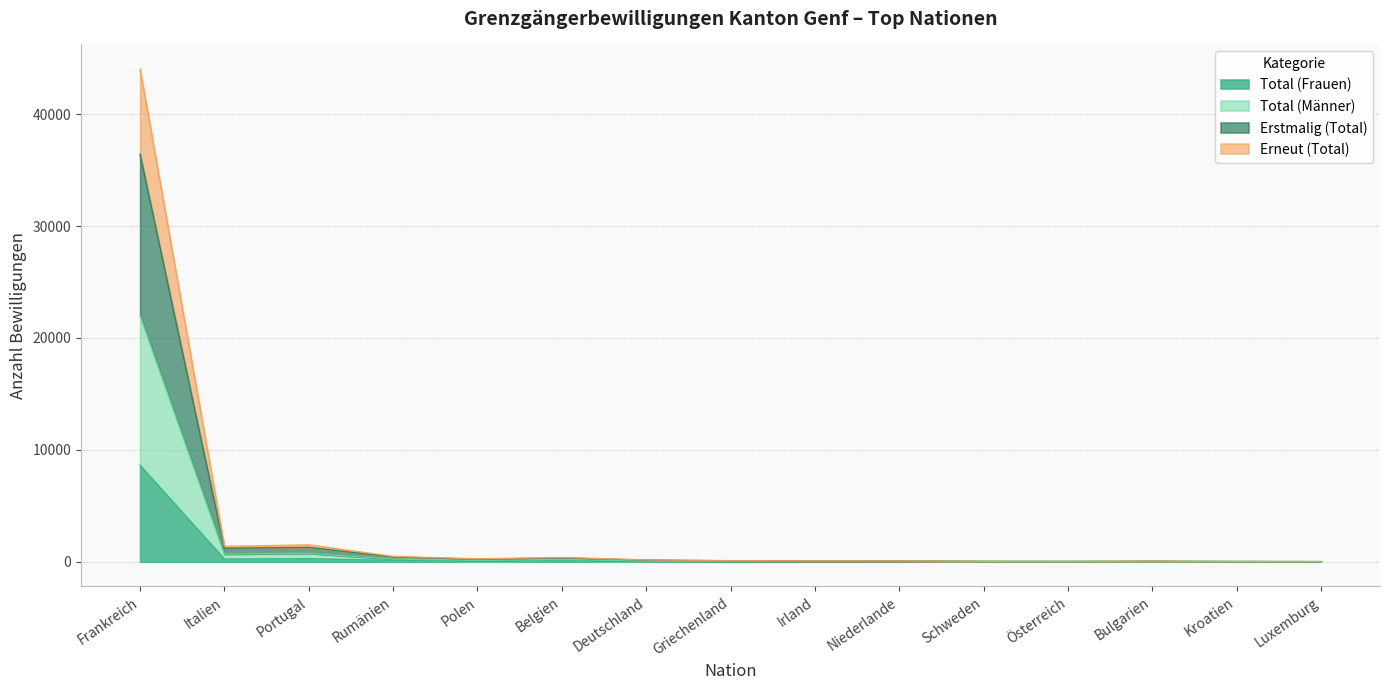

Which series changed the most between Irland and Bulgarien?

Erneut (Total)